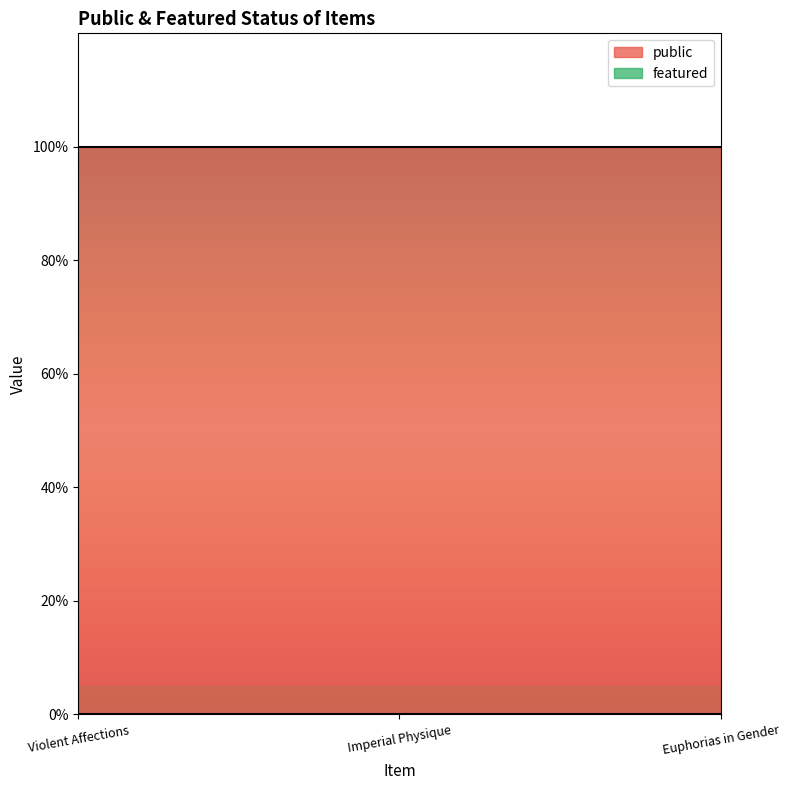

Which has a higher value, Imperial Physique or Violent Affections?

Imperial Physique